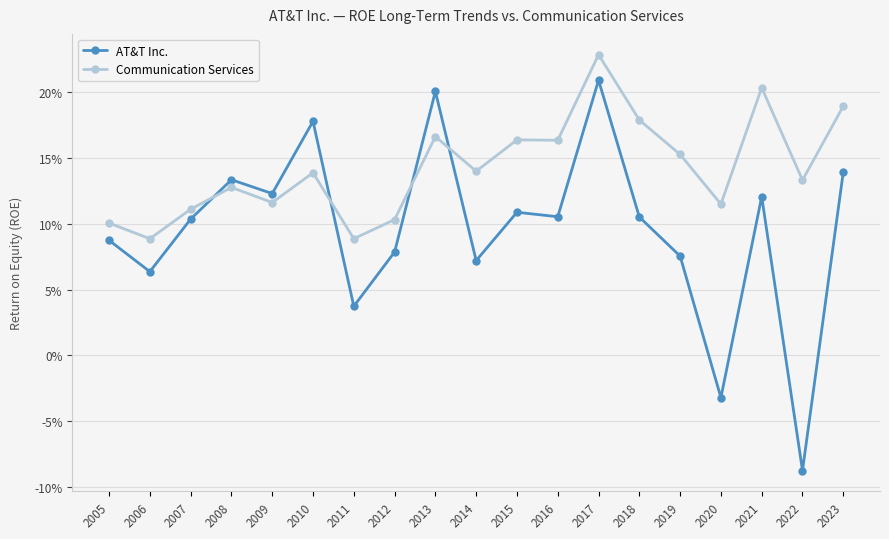

True or false: Communication Services has a value of 0.3 at 2017.

False